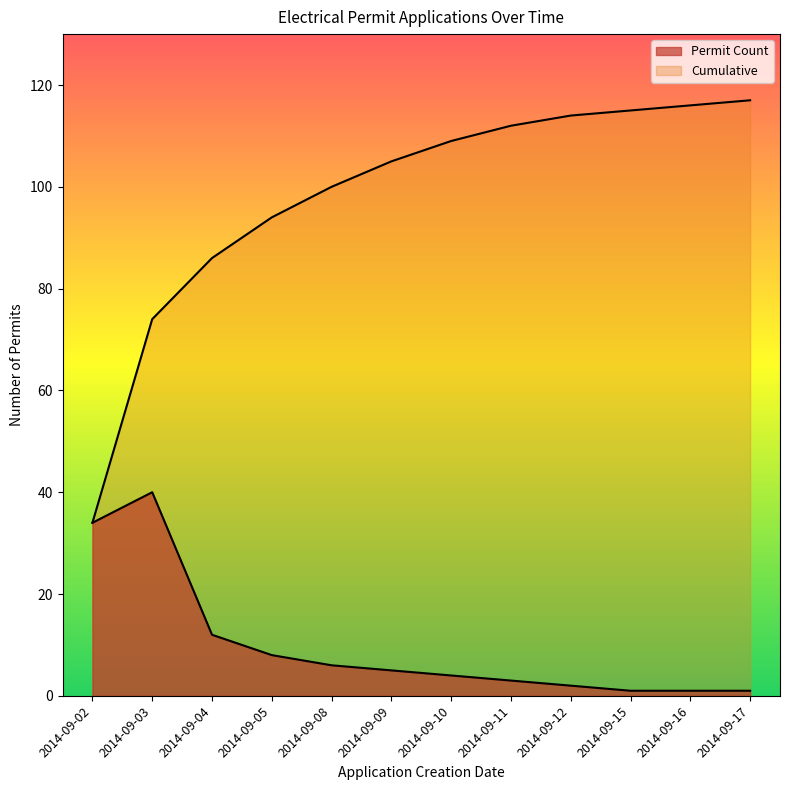

Is it true that Cumulative equals 94 at 2014-09-05?

True